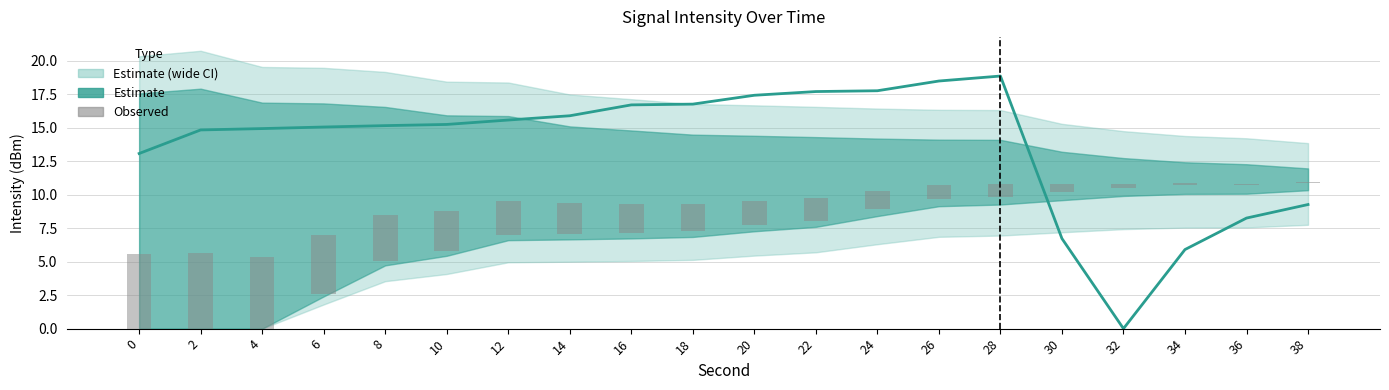

The value of Intensity mid at 30 is 6.7. True or false?

True